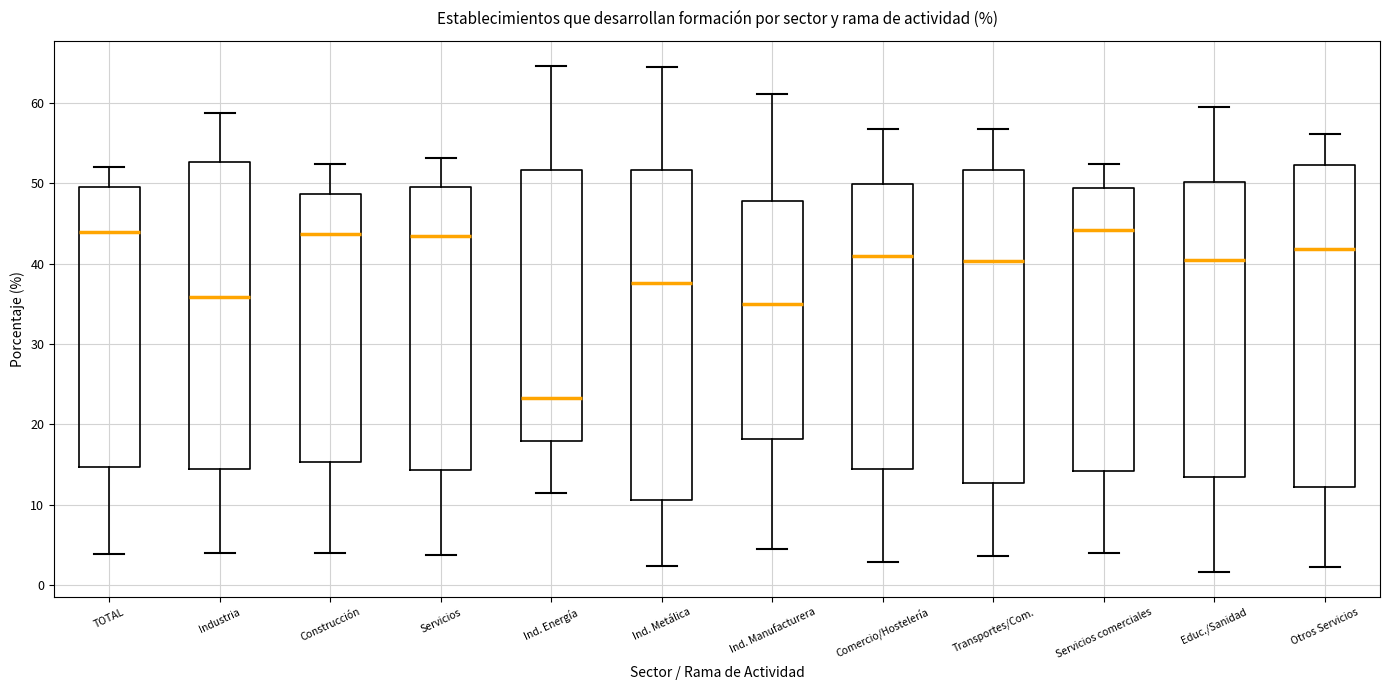

Reading left to right, transcribe this box plot: for each box, give where its median line is, the range the box spans, and where its two whiskers end, as read against the y-axis. The values are not printed on the chart, so give them approximately, as read against the axis.

TOTAL: median 44, box 15 to 50, whiskers 4 to 52
Industria: median 36, box 14 to 53, whiskers 4 to 59
Construcción: median 44, box 15 to 49, whiskers 4 to 52
Servicios: median 43, box 14 to 50, whiskers 4 to 53
Ind. Energía: median 23, box 18 to 52, whiskers 11 to 65
Ind. Metálica: median 38, box 11 to 52, whiskers 2 to 65
Ind. Manufacturera: median 35, box 18 to 48, whiskers 4 to 61
Comercio/Hostelería: median 41, box 14 to 50, whiskers 3 to 57
Transportes/Com.: median 40, box 13 to 52, whiskers 4 to 57
Servicios comerciales: median 44, box 14 to 49, whiskers 4 to 52
Educ./Sanidad: median 41, box 13 to 50, whiskers 2 to 60
Otros Servicios: median 42, box 12 to 52, whiskers 2 to 56